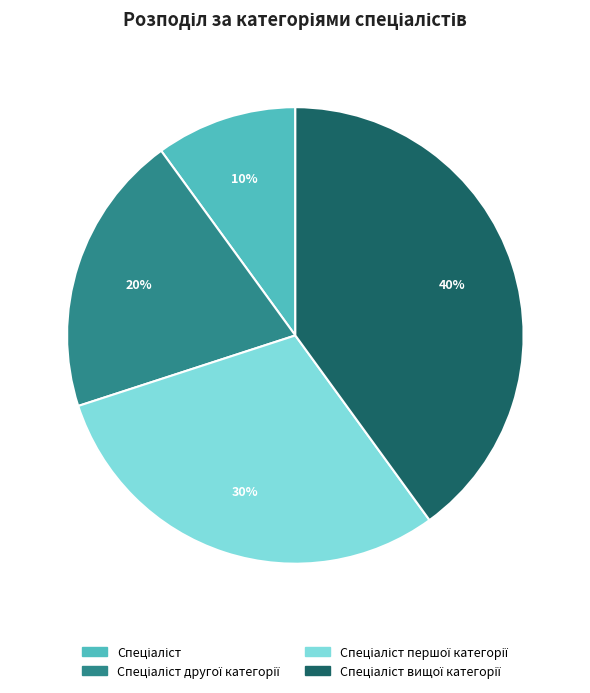

How many segments does this pie chart have?

4